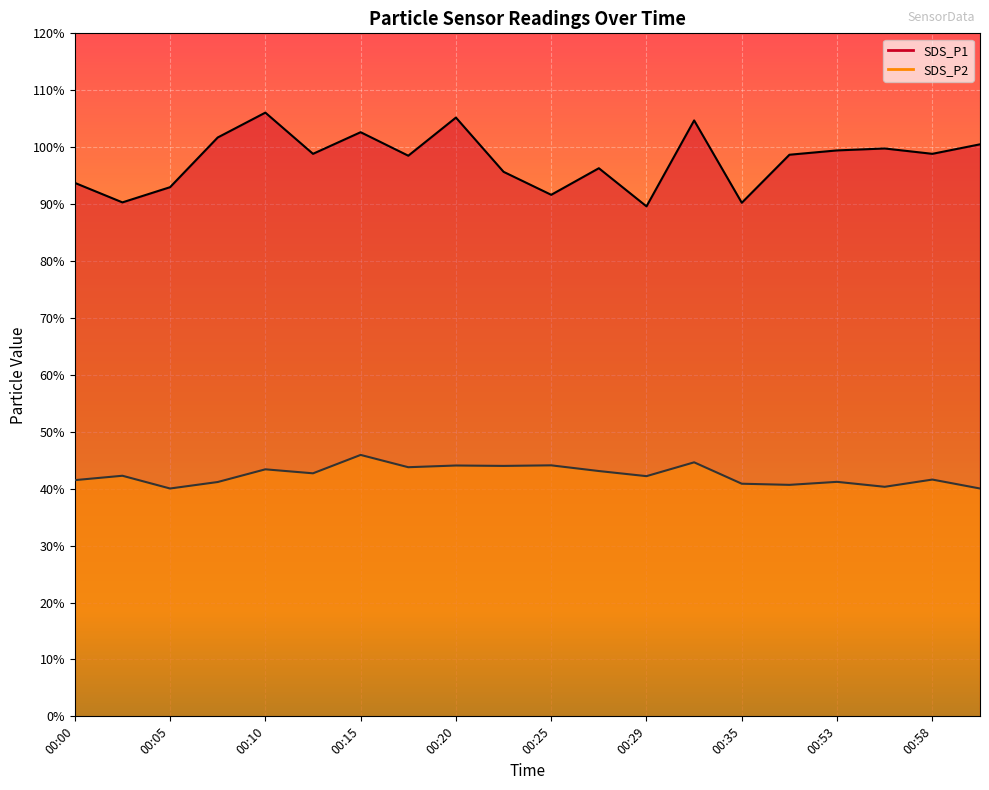

At how many categories does at least one series exceed 49?

20